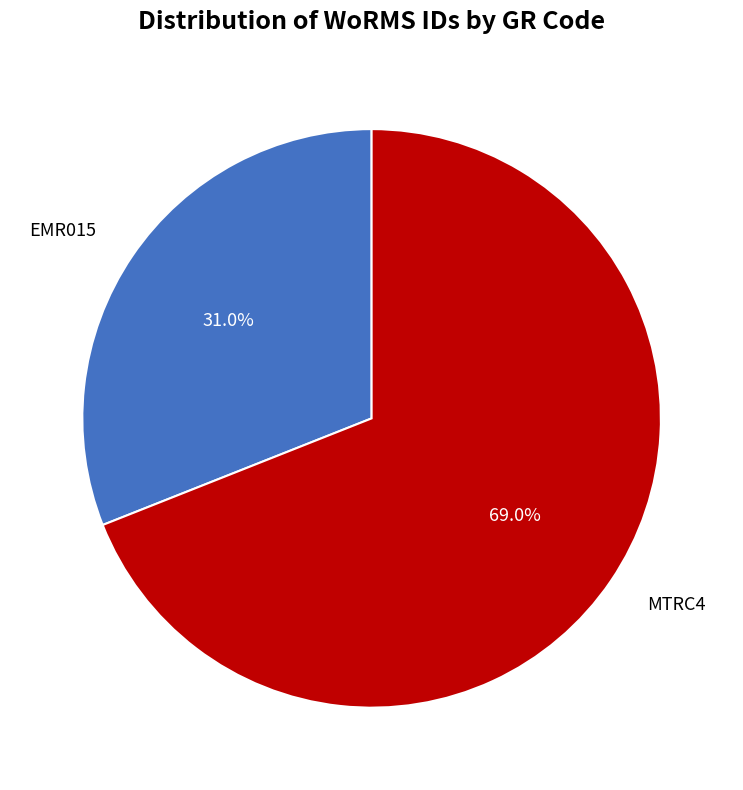

True or false: EMR015 accounts for 43% of the total.

False